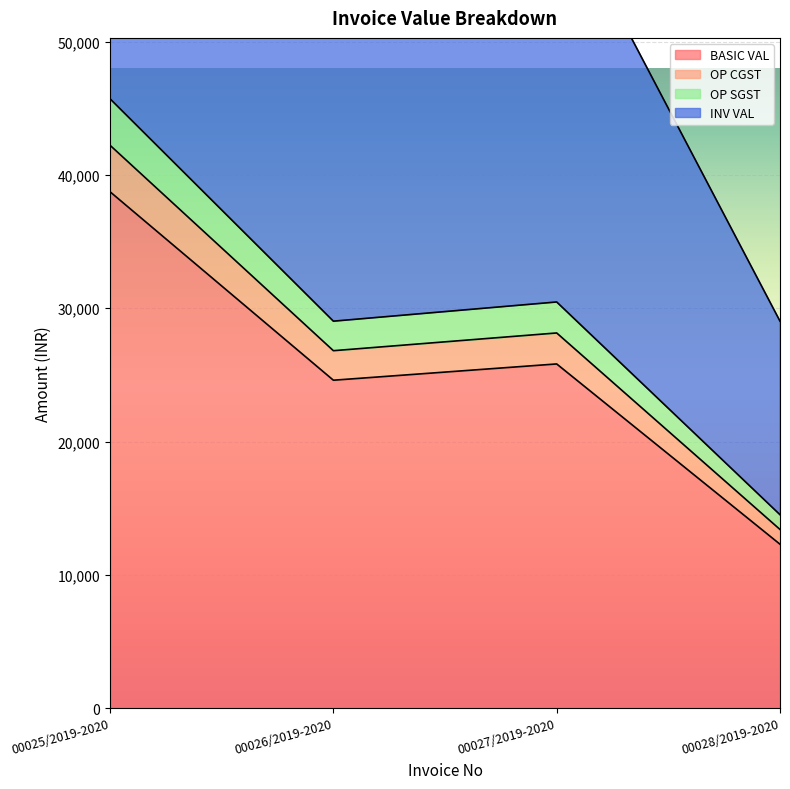

What is the total value across all series at 00025/2019-2020?

218049.9